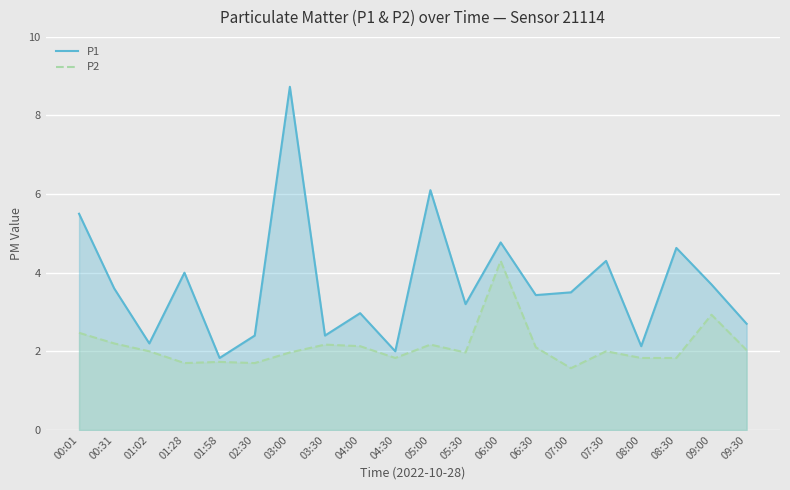

At which category is the sum across all series the highest?

03:00